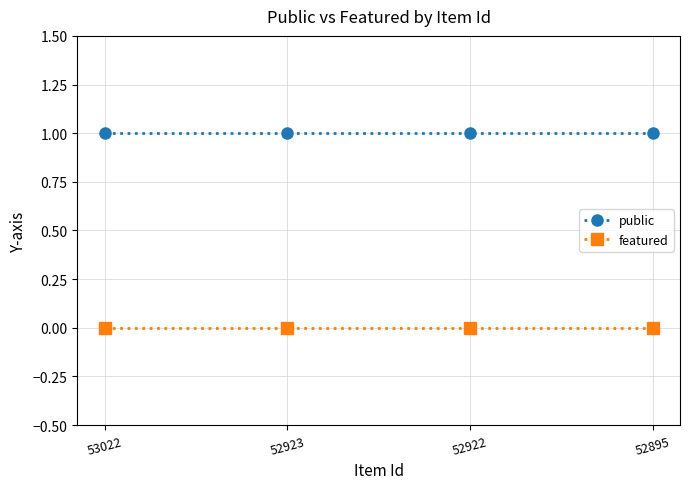

What value does the public series have at 52923?

1